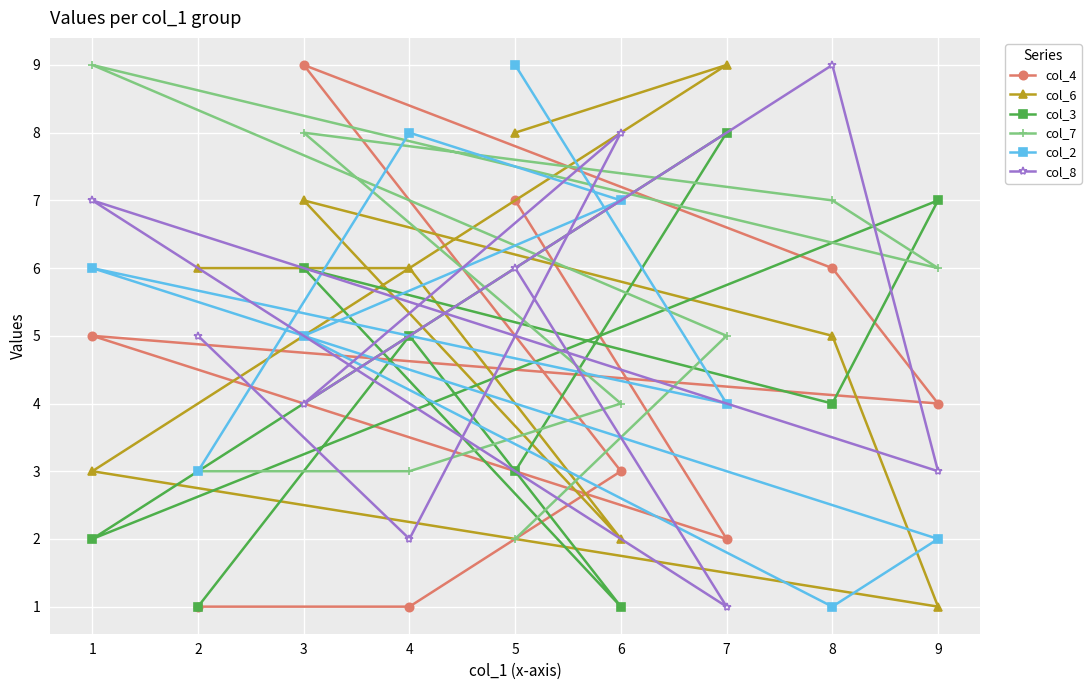

In col_4, how many points are lower than both neighbors (excluding endpoints)?

2